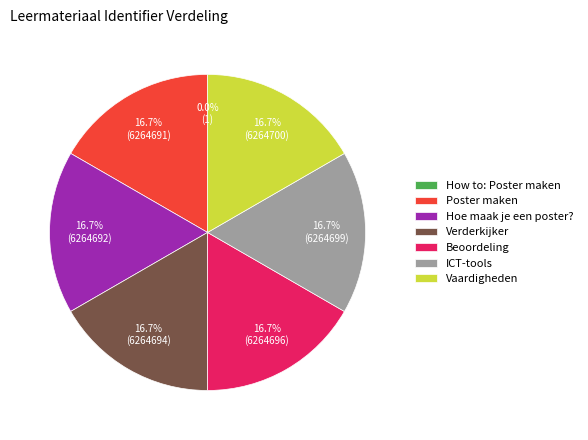

Is there a majority slice in this chart?

No